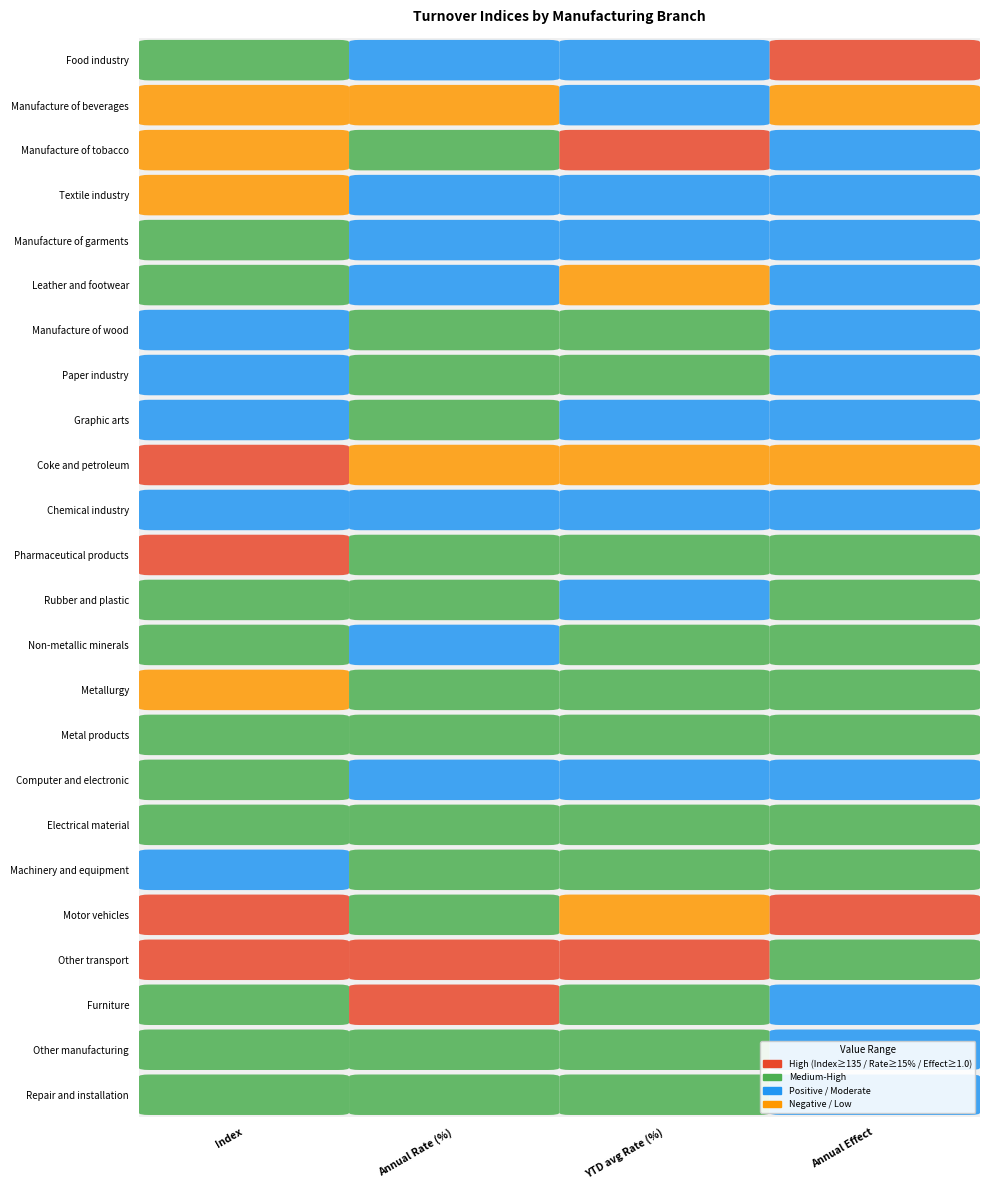

Rank the categories by Pharmaceutical products value from lowest to highest.

3, 2, 1, 0